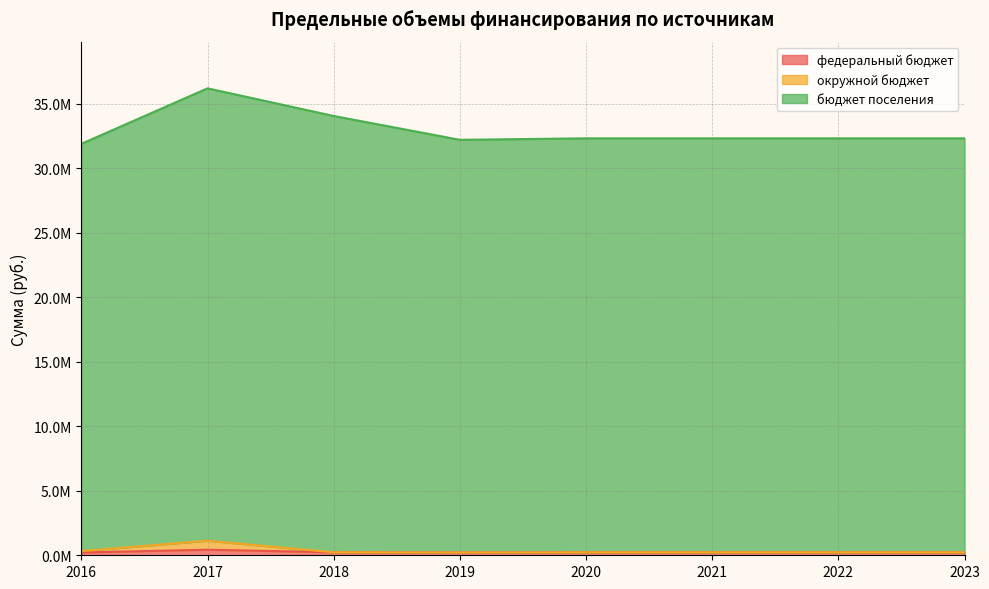

Where does the бюджет поселения series first go above 32331800?

2017